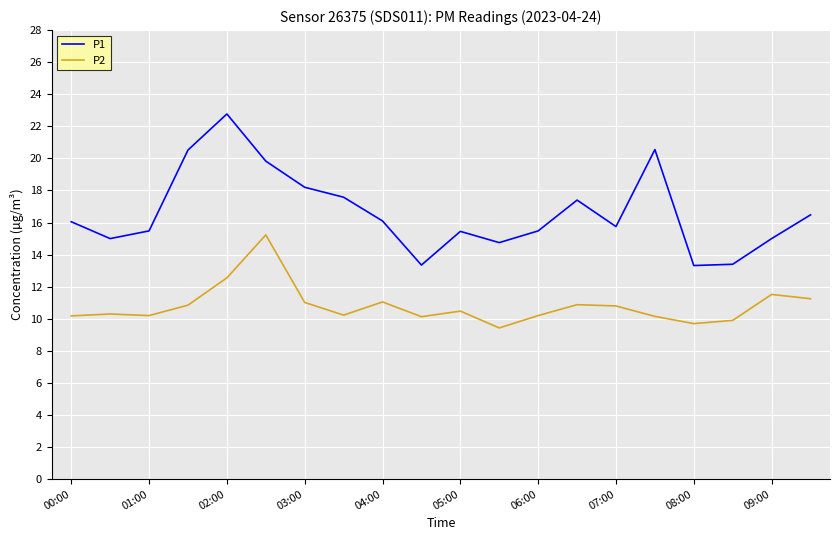

Which series has the largest range (max minus min)?

P1